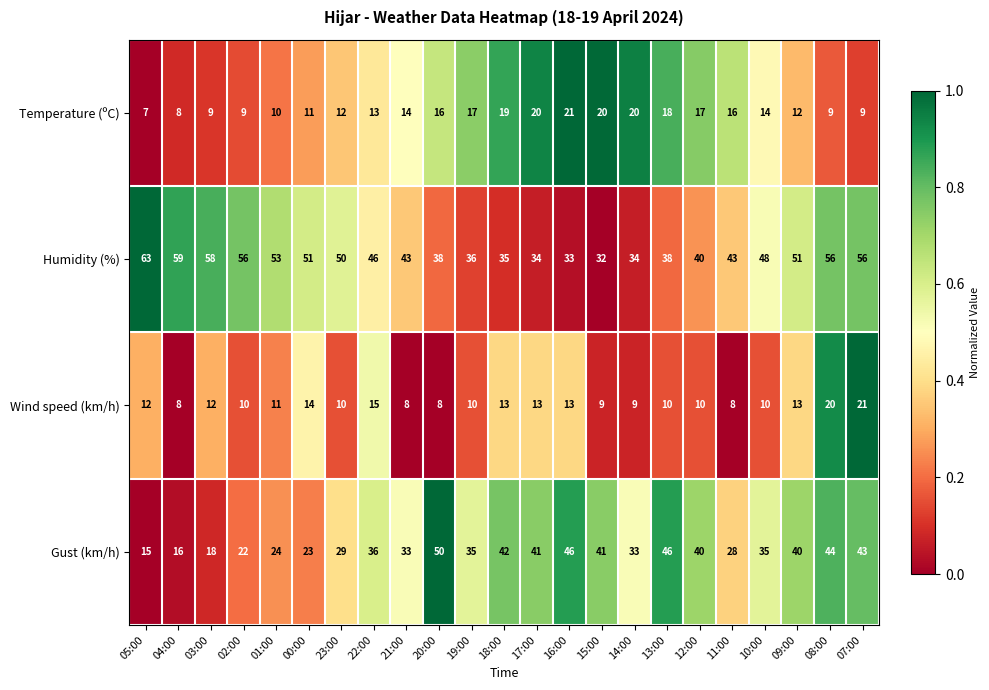

Is the value of Humidity (%) at 18:00 greater than the value of Wind speed (km/h) at 03:00?

Yes